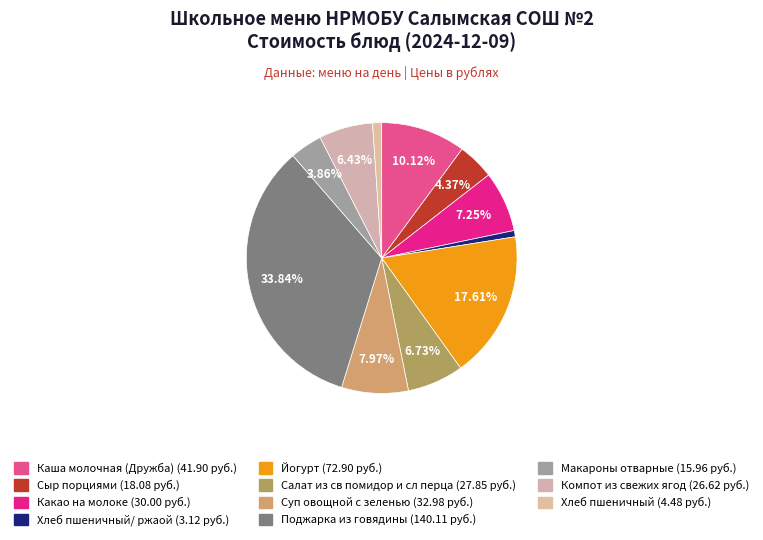

Which category has the smallest portion of the pie?

Хлеб пшеничный/ ржаой